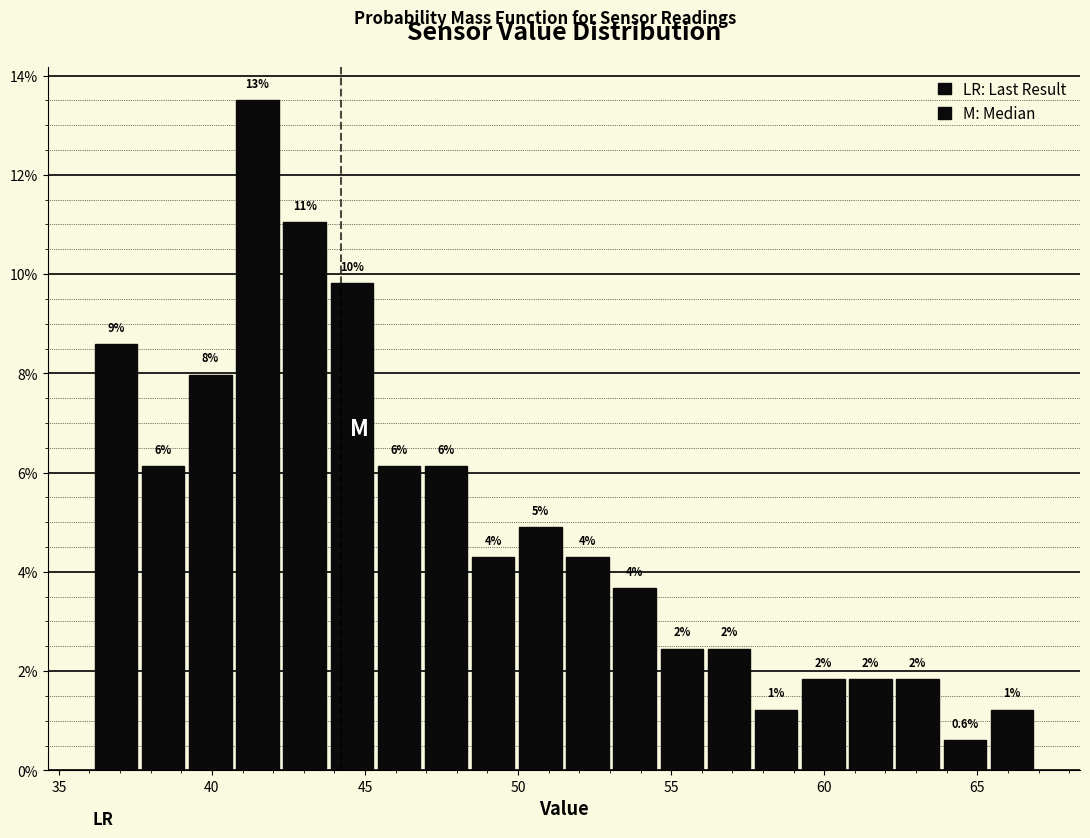

Around what value on the x-axis is the tallest bar? Give the approximate position of its centre, as read against the axis.

41.5